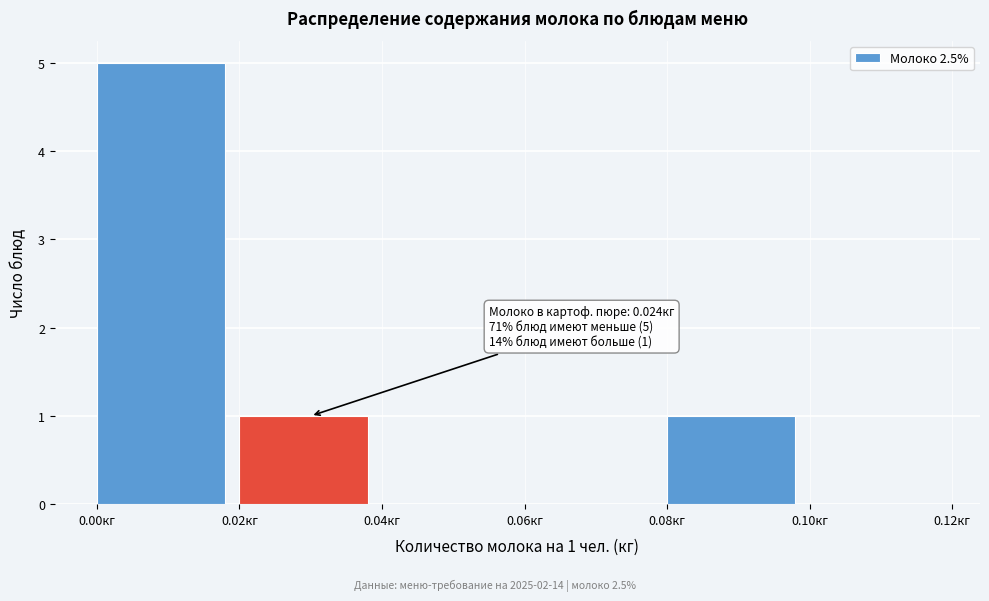

Over which range of the x-axis is the bar tallest?

0.00 to 0.02